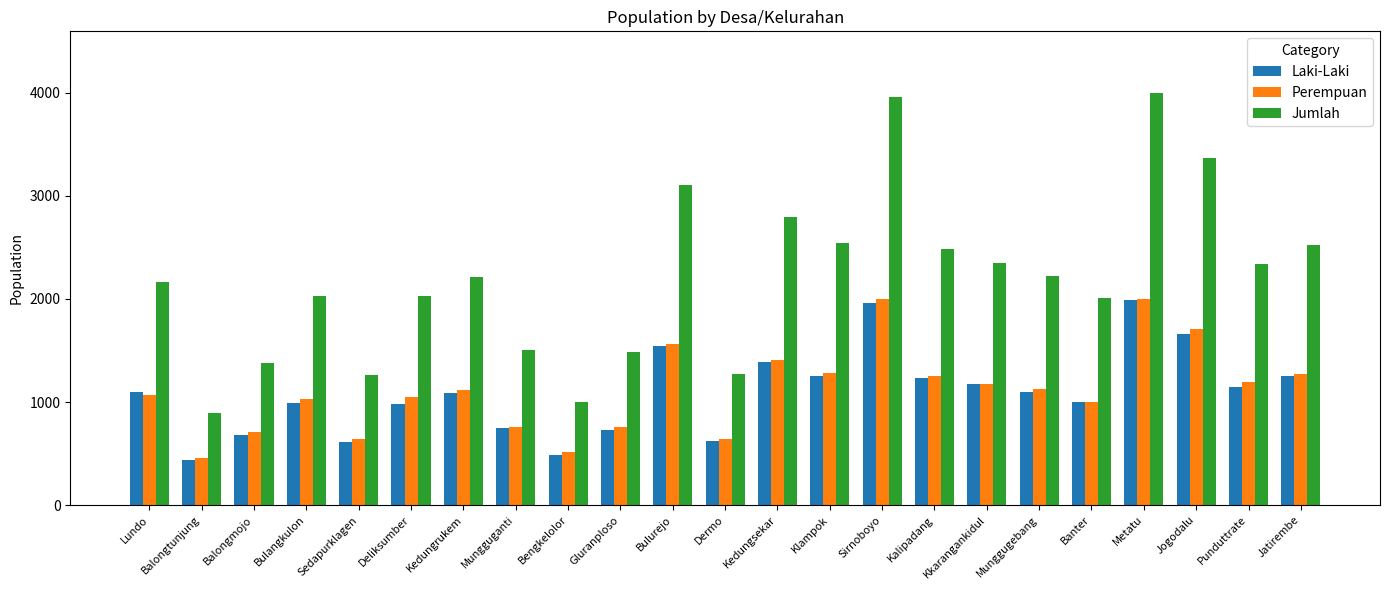

Is the value of Laki-Laki at Balongtunjung greater than the value of Perempuan at Klampok?

No